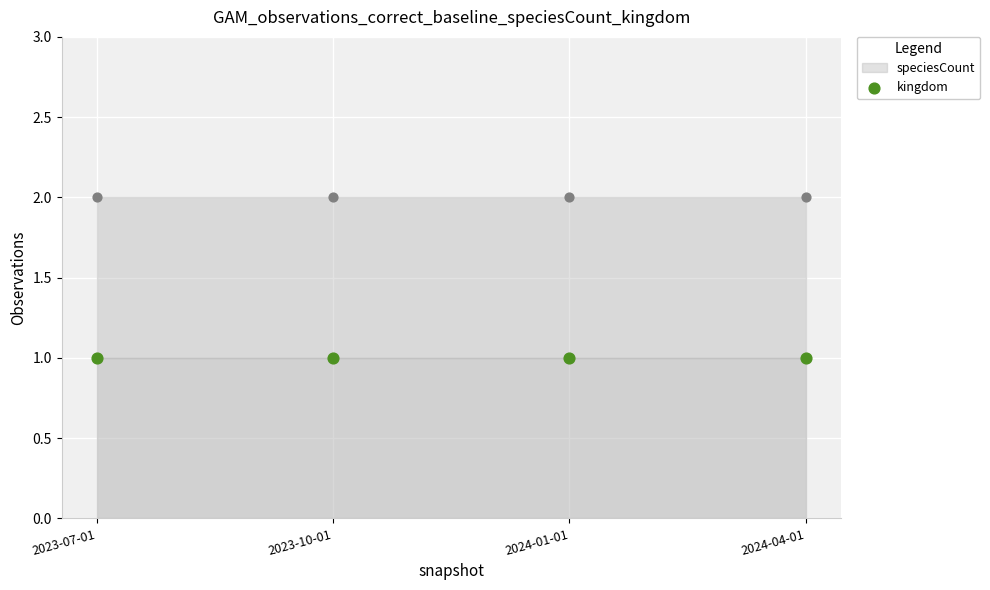

Which series has the largest total across all categories?

speciesCount